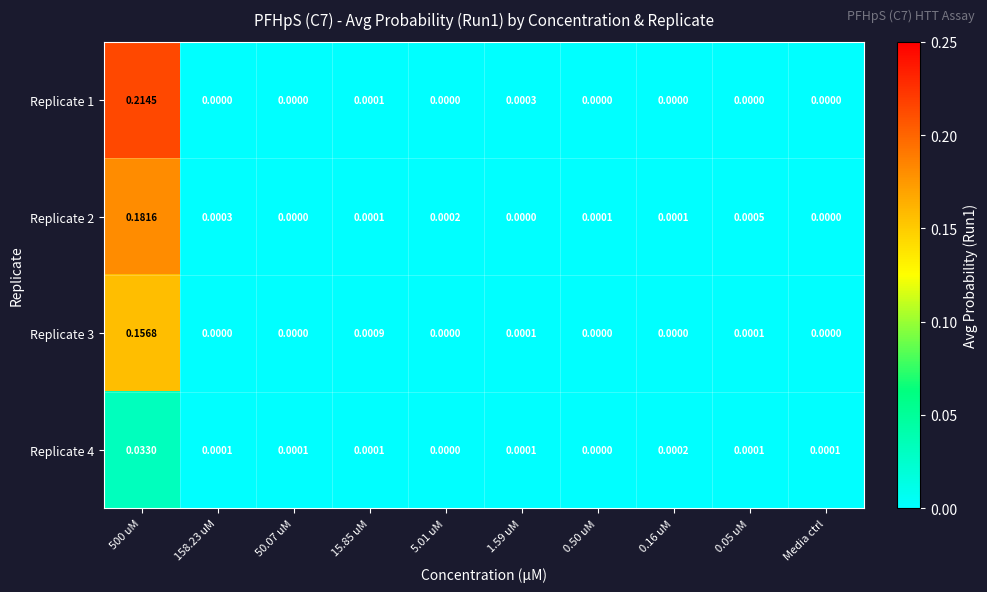

Is the value of Replicate 1 at Media ctrl greater than the value of Replicate 2 at 15.85 uM?

No